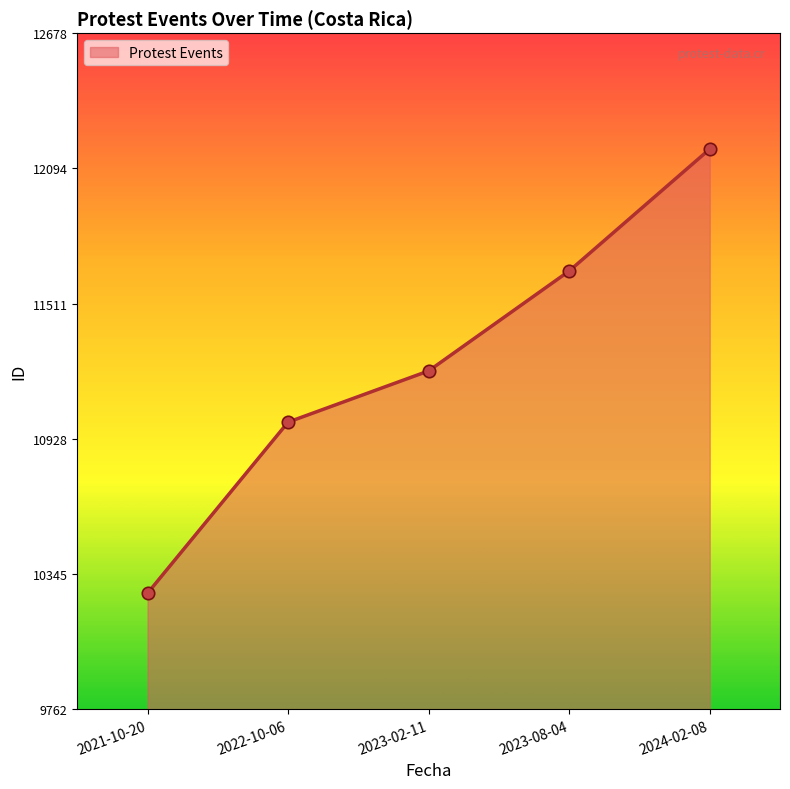

Which has a higher value, 2024-02-08 or 2023-08-04?

2024-02-08